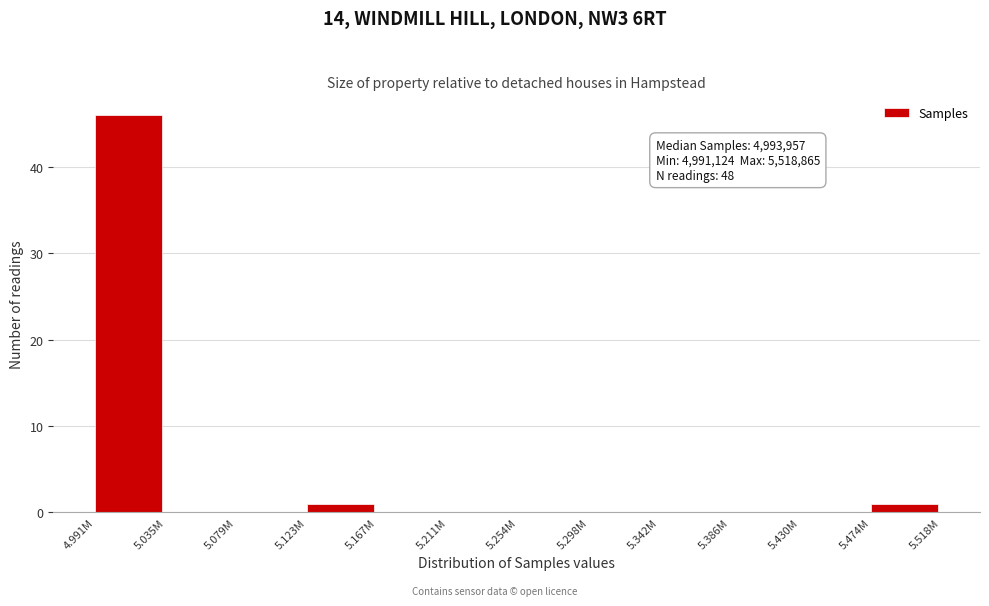

Reading left to right, what are all the values shown in this chart?

4.991M=46	5.035M=0	5.079M=0	5.123M=1	5.167M=0	5.211M=0	5.254M=0	5.298M=0	5.342M=0	5.386M=0	5.430M=0	5.474M=1